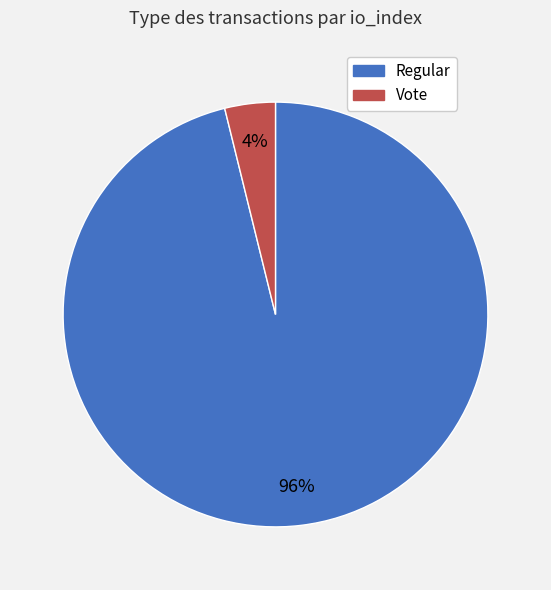

How many slices are in this pie chart?

2